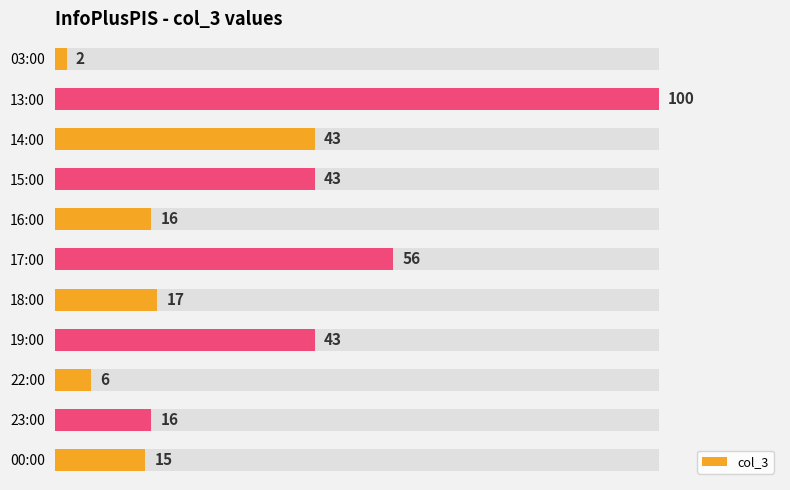

Reading right to left, what are all the values shown in this chart?

15	16	6	43	17	56	16	43	43	100	2